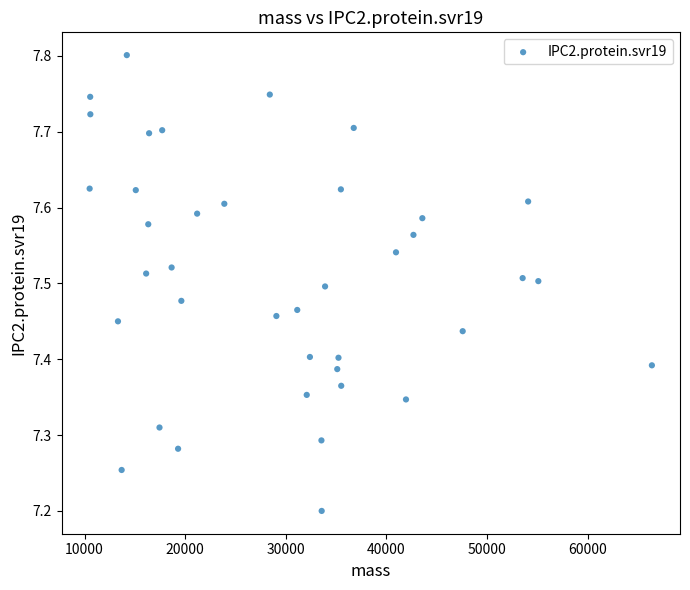

What is the range of Y values (max minus min)?

0.6